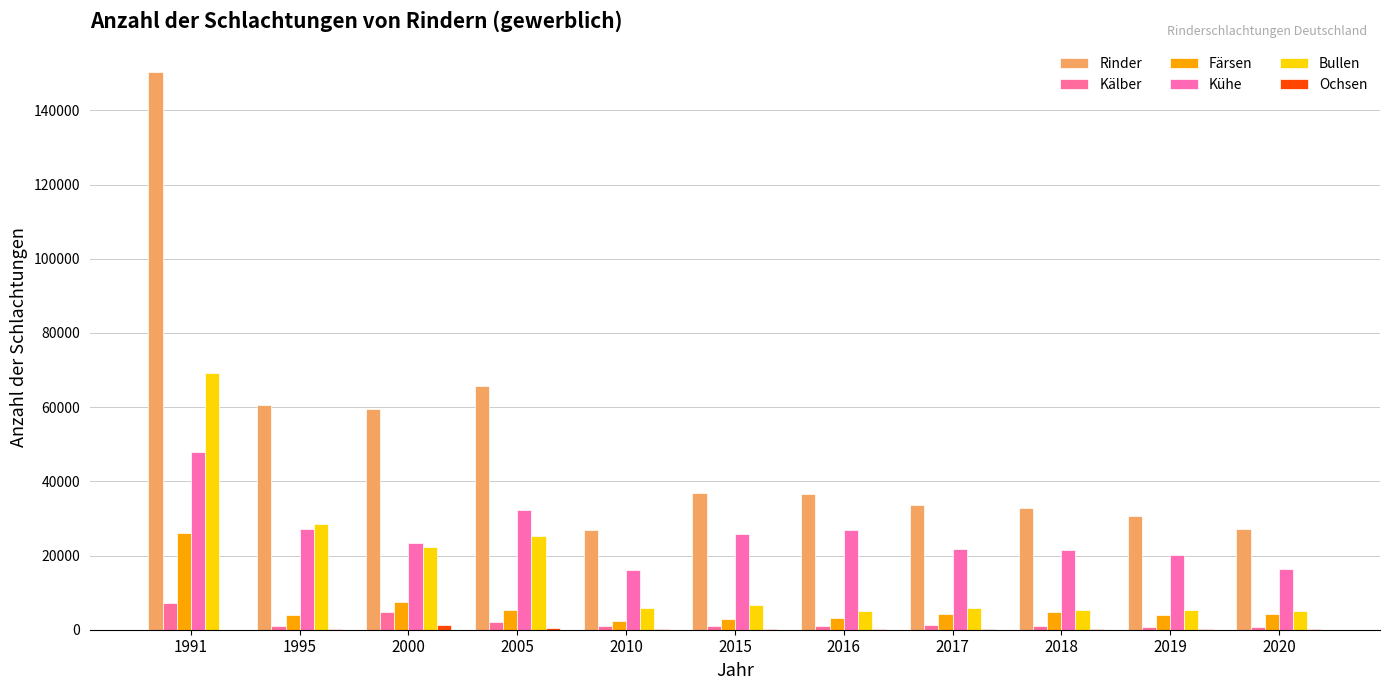

At which label is Bullen closest to 37070?

1995